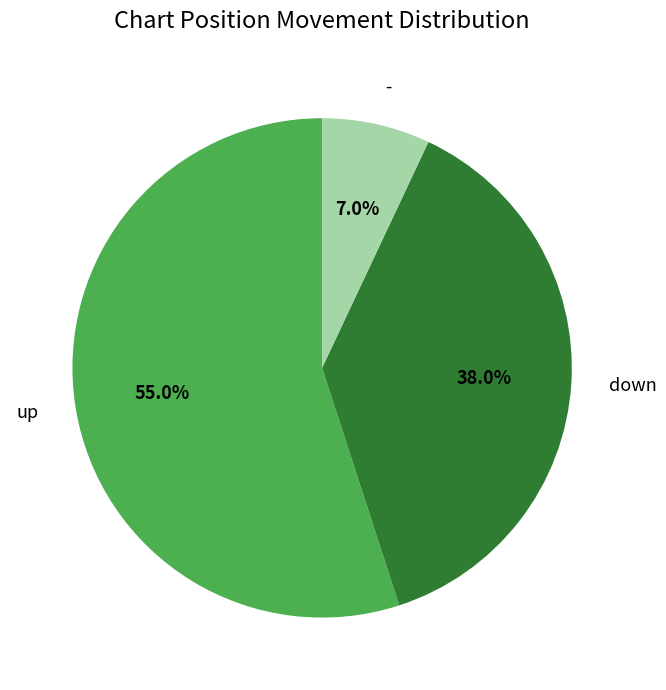

Count the number of slices in the pie.

3